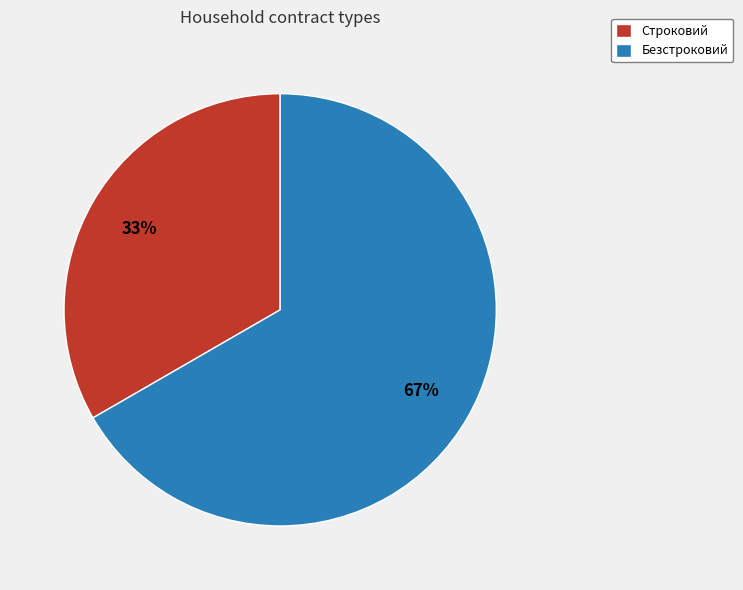

How many segments does this pie chart have?

2